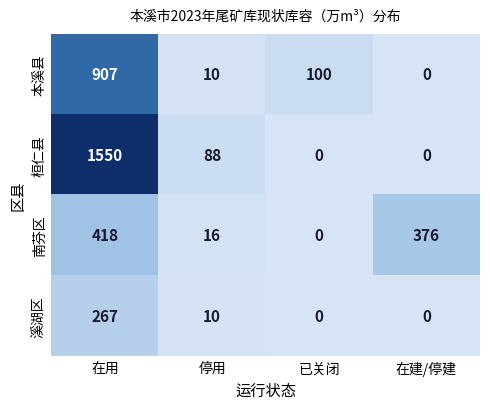

At which label is 南芬区 closest to 209?

在建/停建